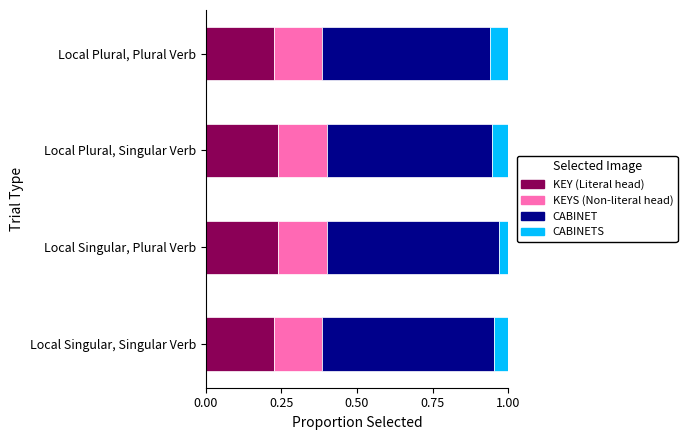

What is the total value across all series at Local Plural, Singular Verb?

1.0